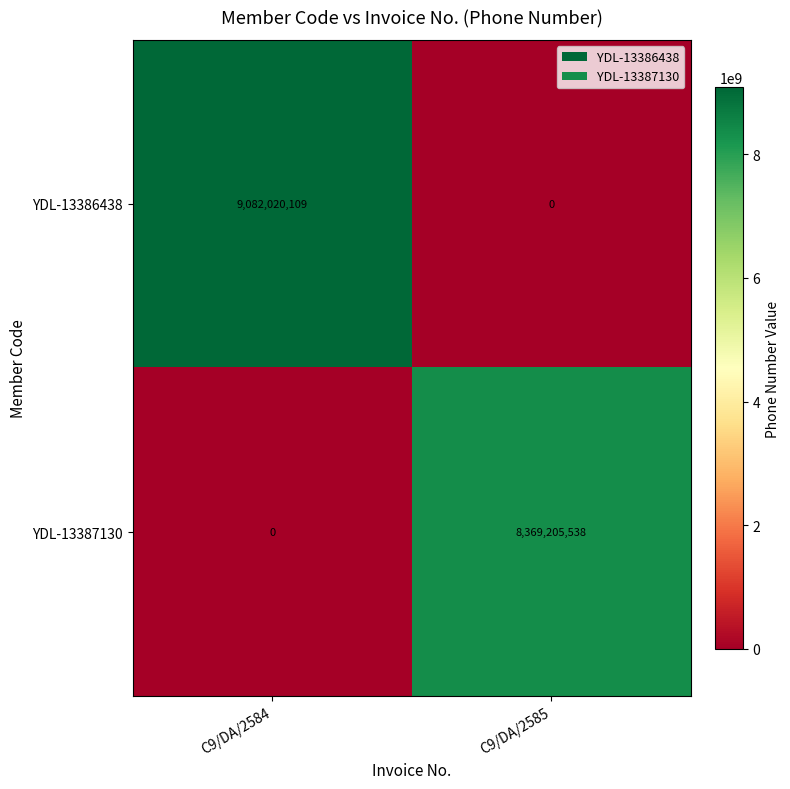

At which category does the chart reach its peak across all series?

C9/DA/2584